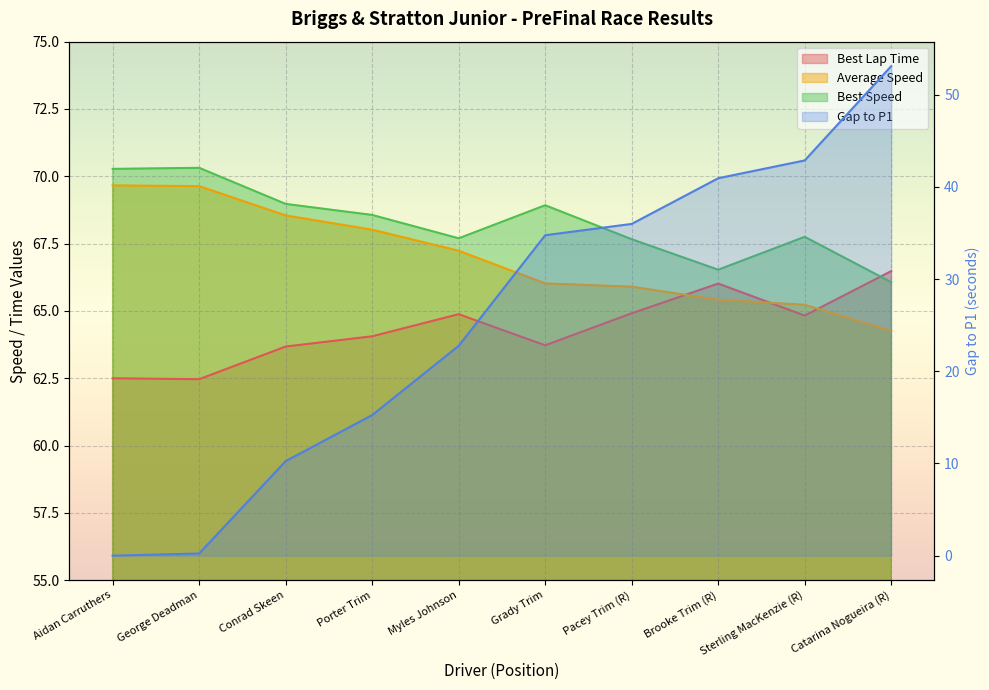

What is the difference between the Gap to P1 values at Pacey Trim (R) and Catarina Nogueira (R)?

17.1